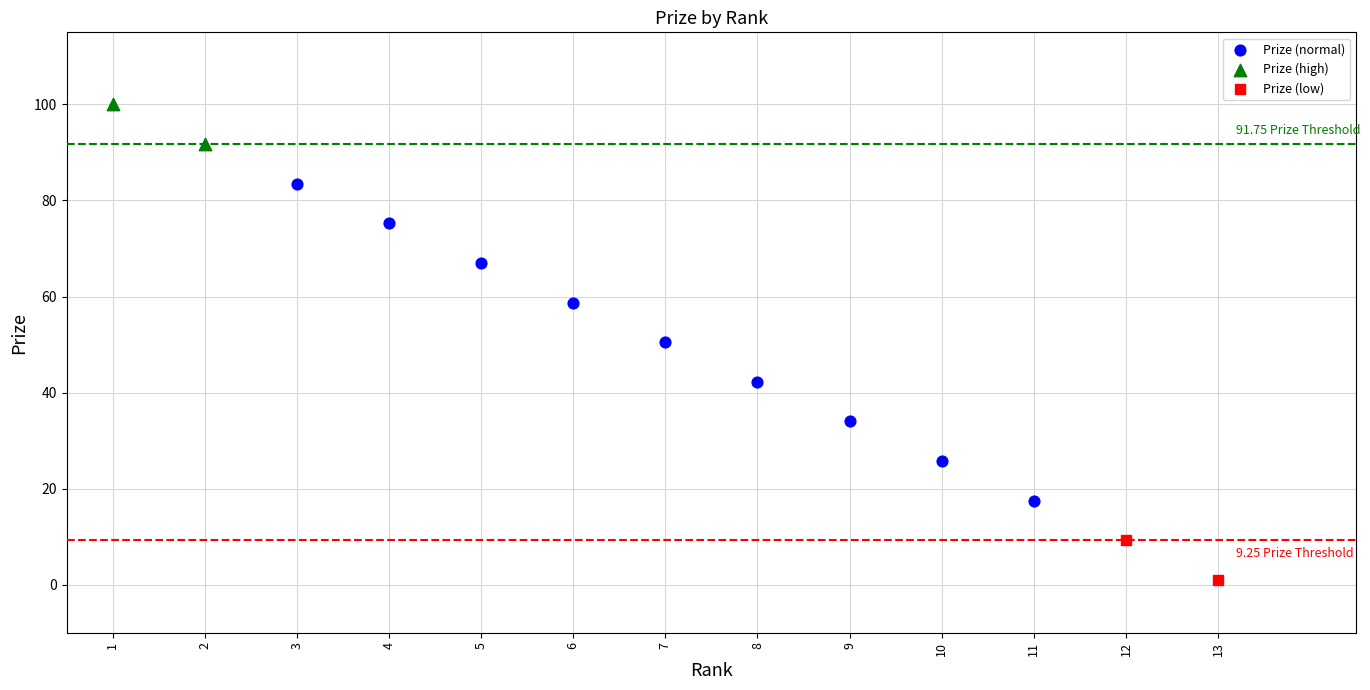

What are all the series names shown in the legend?

Prize (normal), Prize (high), Prize (low)